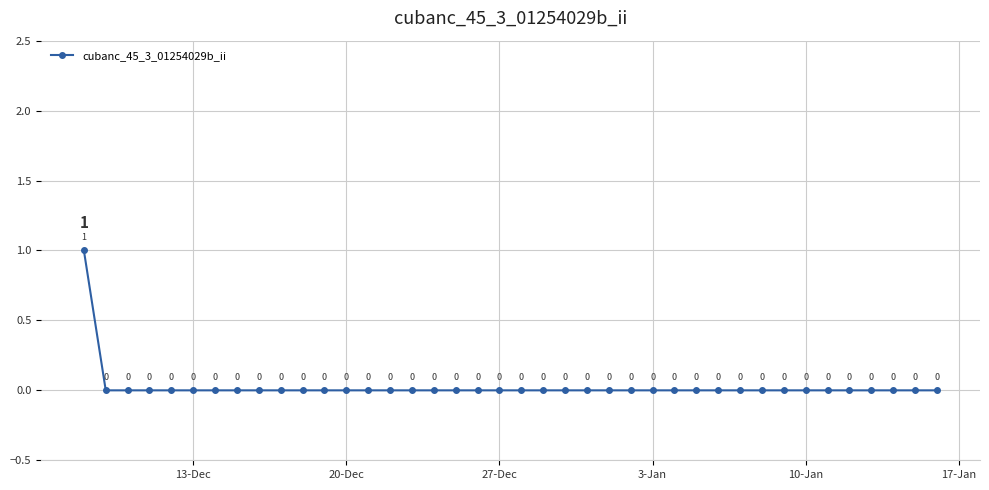

True or false: the data has more than 0 interior local peaks.

False